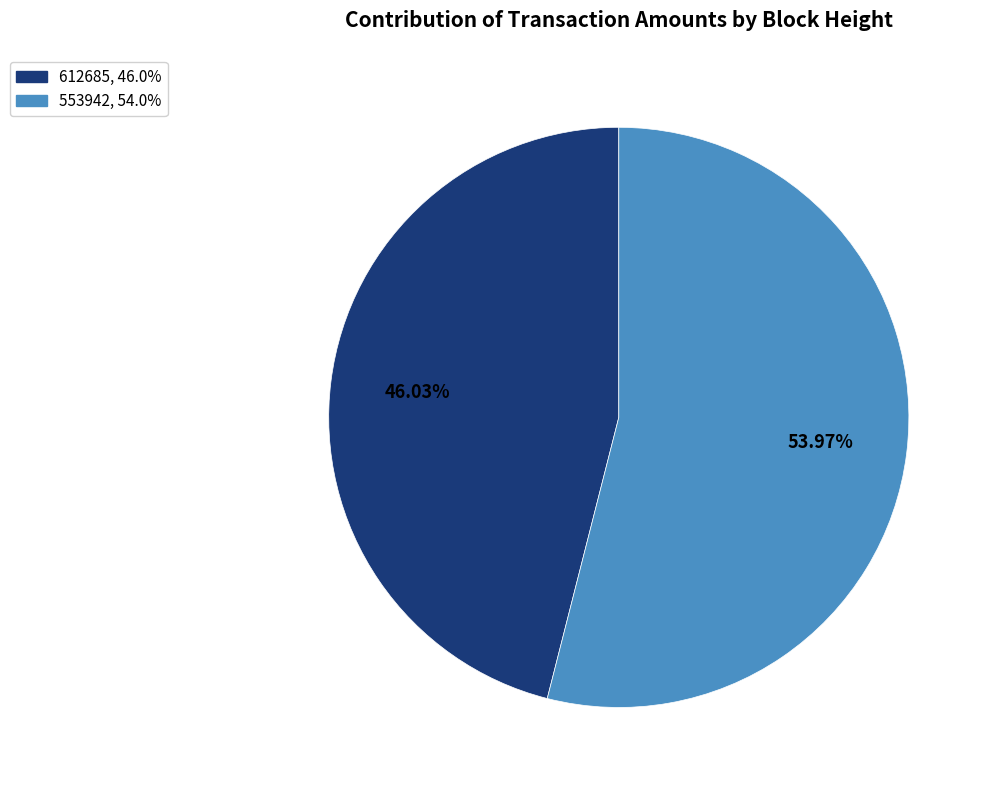

Is the sum of 612685 and 553942 greater than half?

Yes